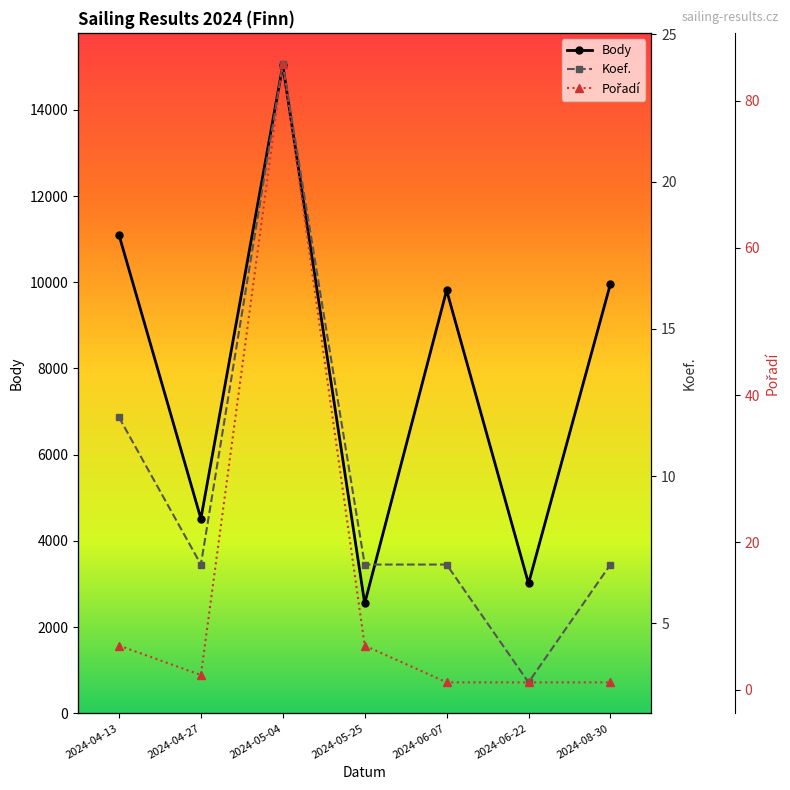

True or false: Pořadí has more than 2 interior local peaks.

False